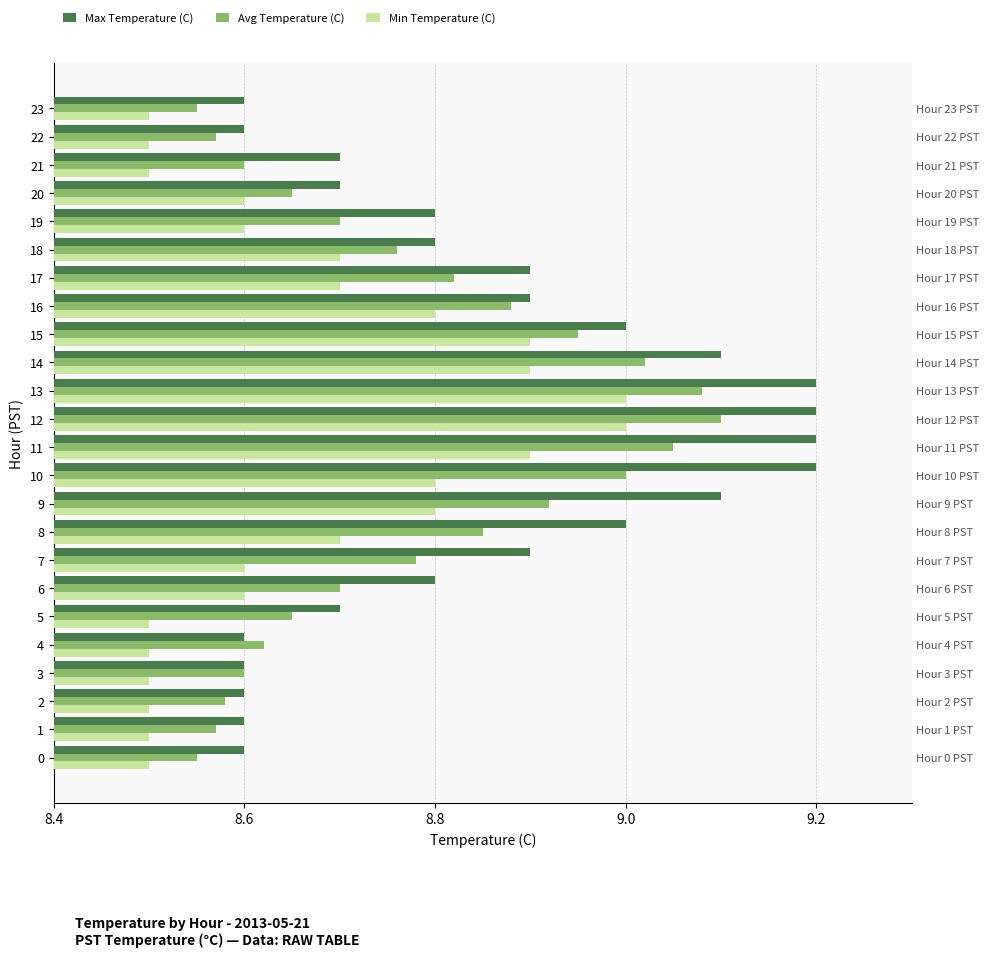

How many bars are there in each group?

3